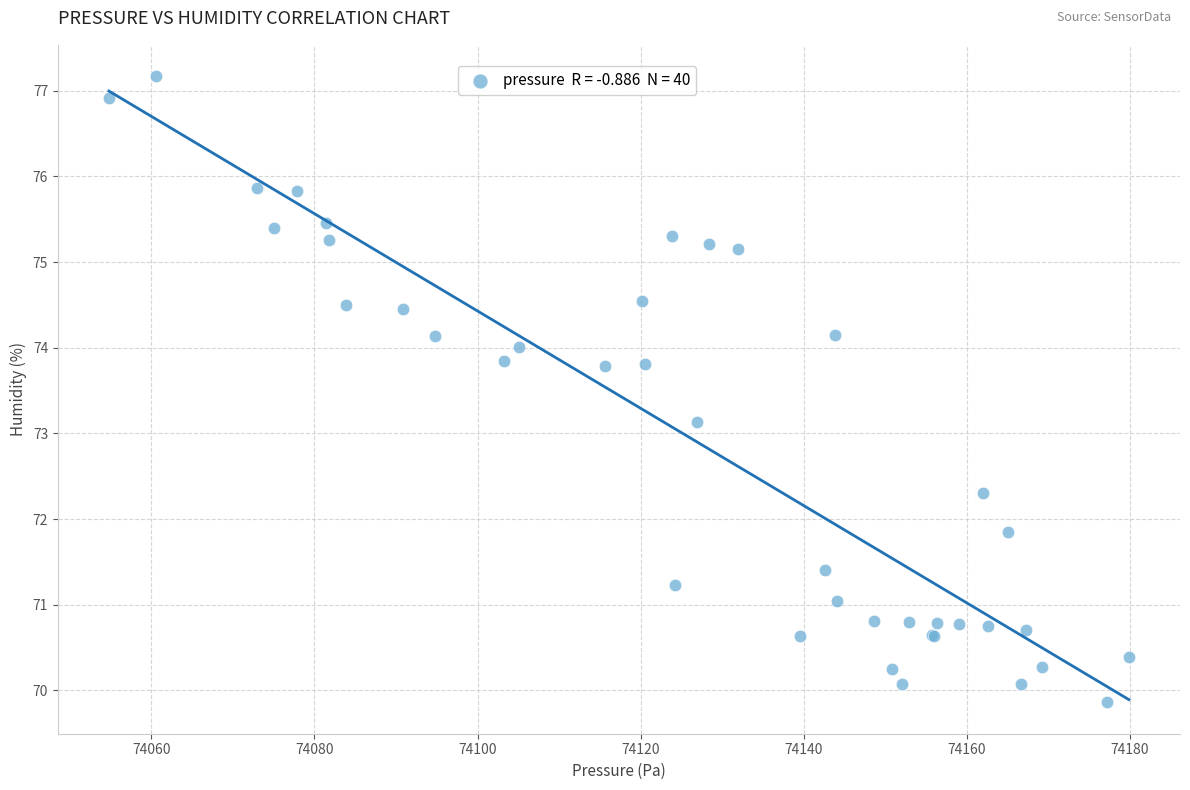

What Y value in the scatter plot is closest to 73?

73.1